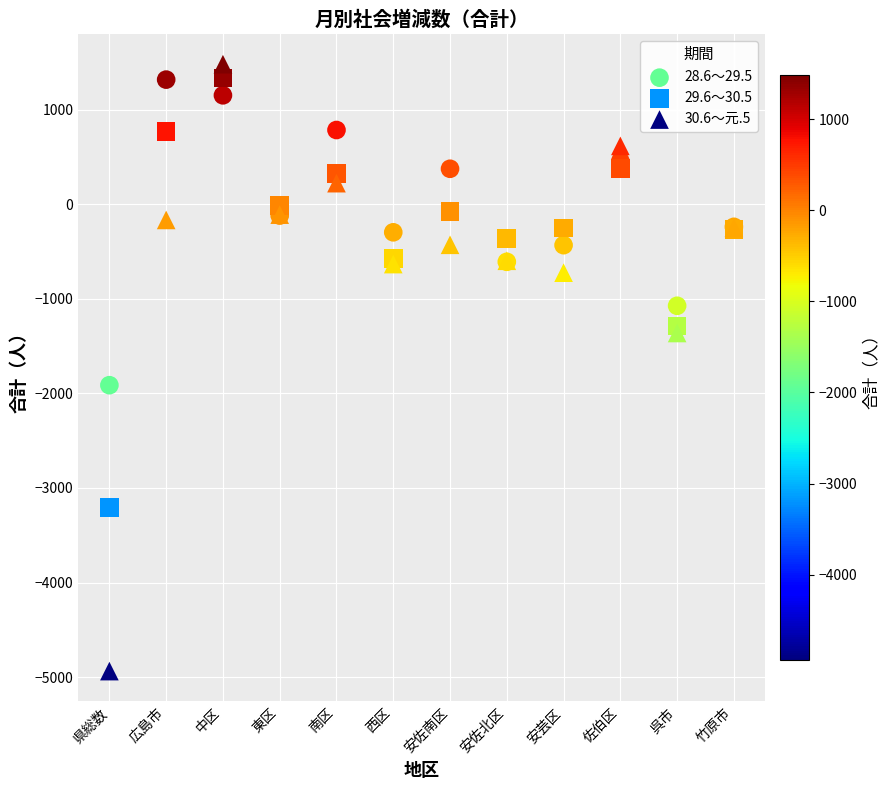

Which series contains the lowest Y value?

30.6～元.5